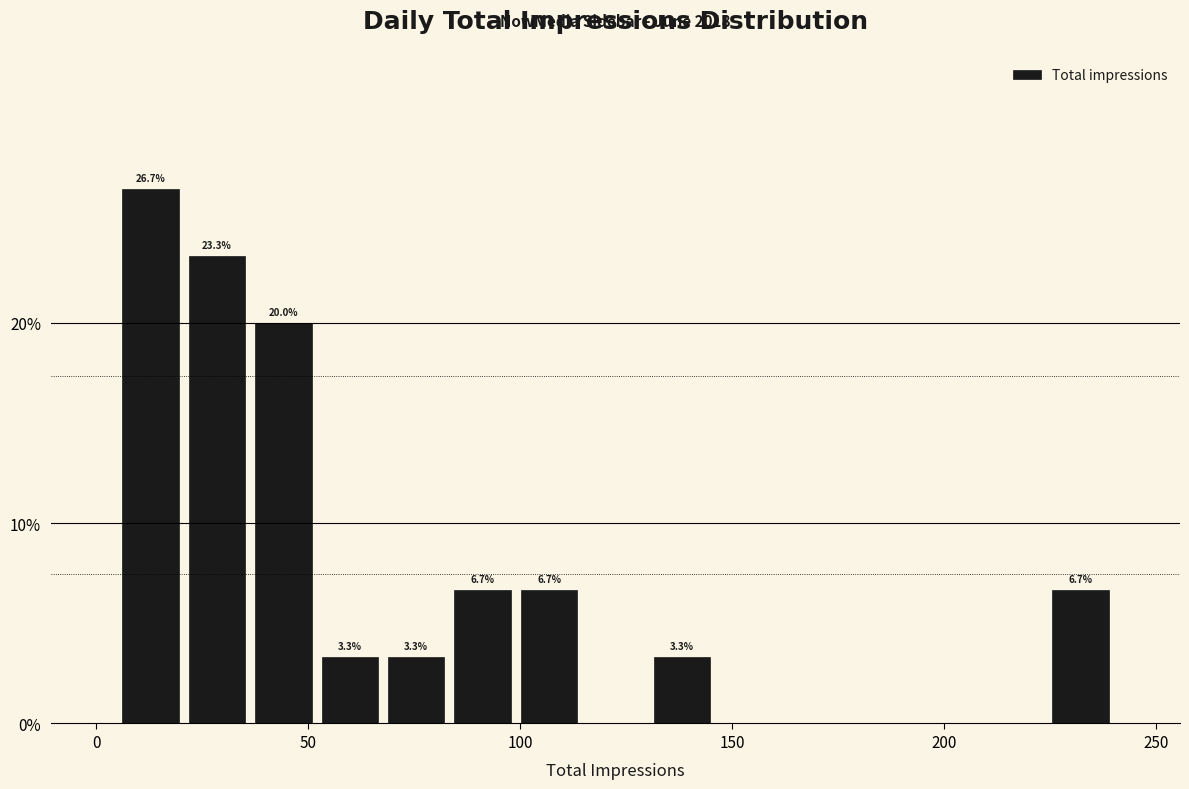

Read against the x-axis, roughly where is the centre of the tallest bar?

15